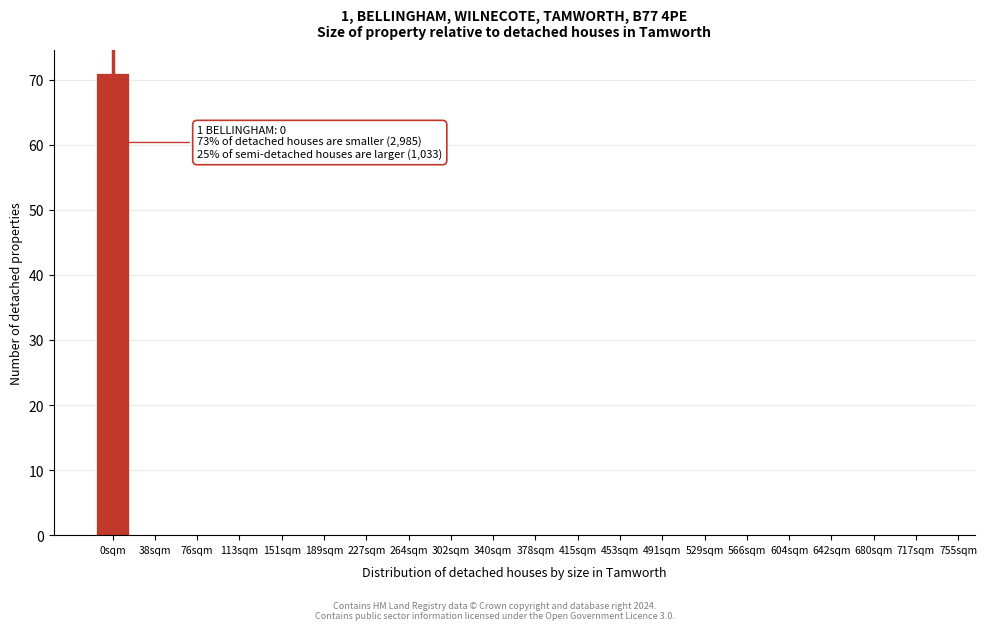

Reading right to left, extract all data points from this chart.

717sqm=0	680sqm=0	642sqm=0	604sqm=0	566sqm=0	529sqm=0	491sqm=0	453sqm=0	415sqm=0	378sqm=0	340sqm=0	302sqm=0	264sqm=0	227sqm=0	189sqm=0	151sqm=0	113sqm=0	76sqm=0	38sqm=0	0sqm=71